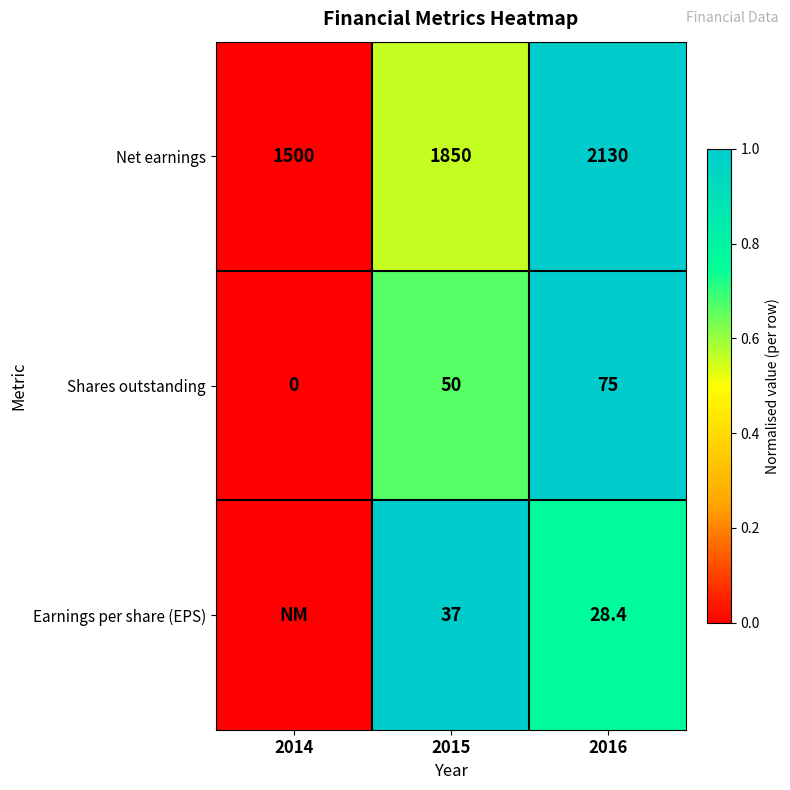

List the labels in order of Shares outstanding value, largest first.

2016, 2015, 2014